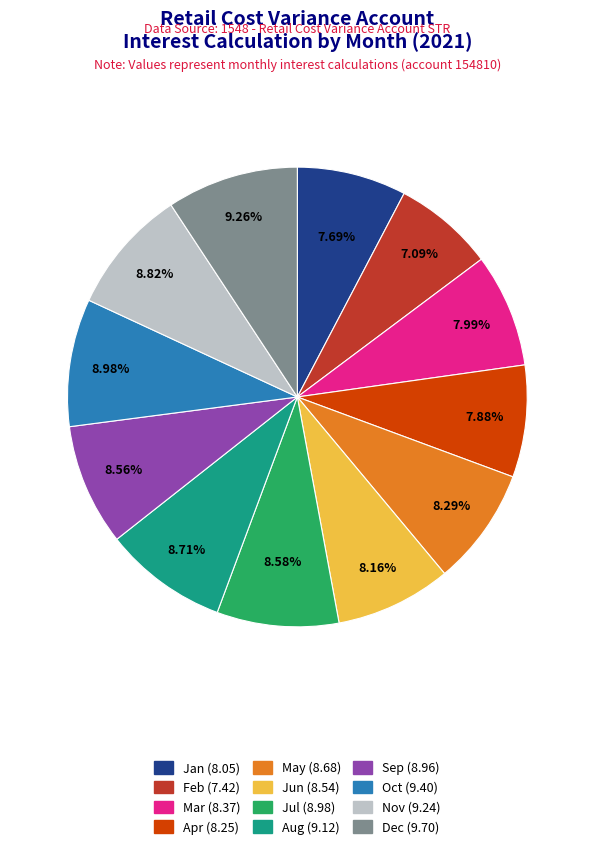

Does any single category account for the majority?

No